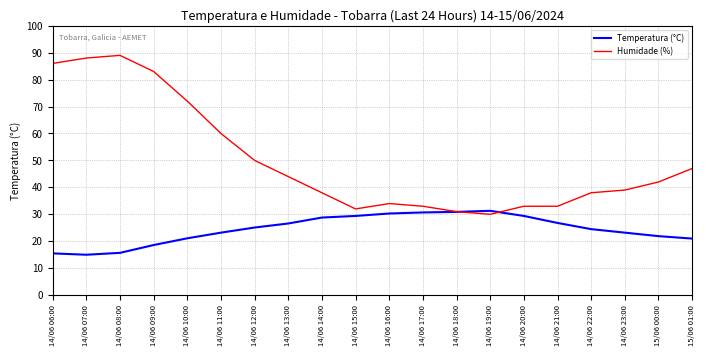

Which series has the largest total across all categories?

Humidade (%)